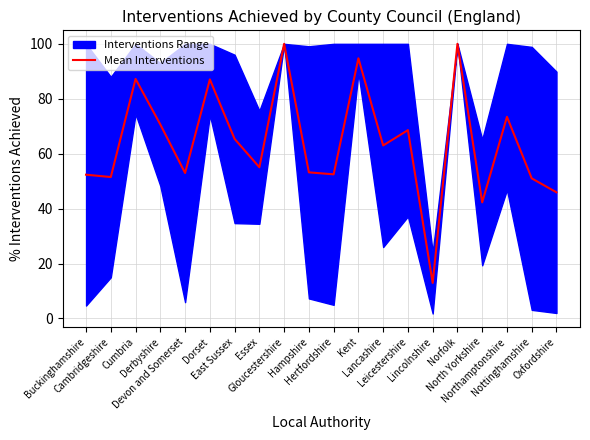

Which has a higher value, Leicestershire or Dorset?

Dorset